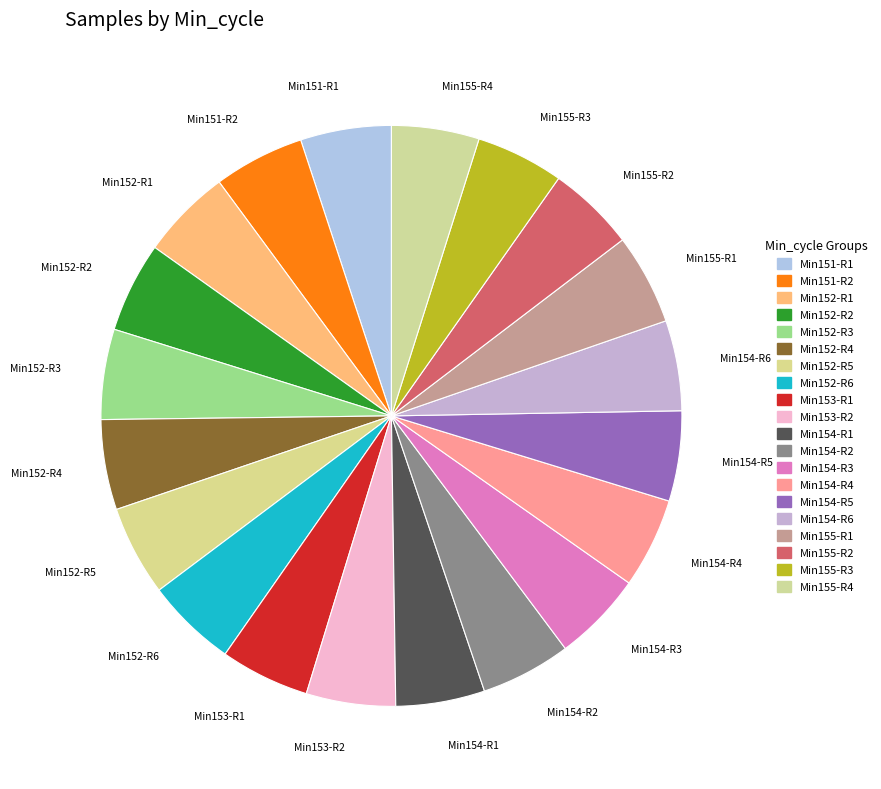

Do Min152-R5 and Min153-R1 together represent more than half of the pie?

No